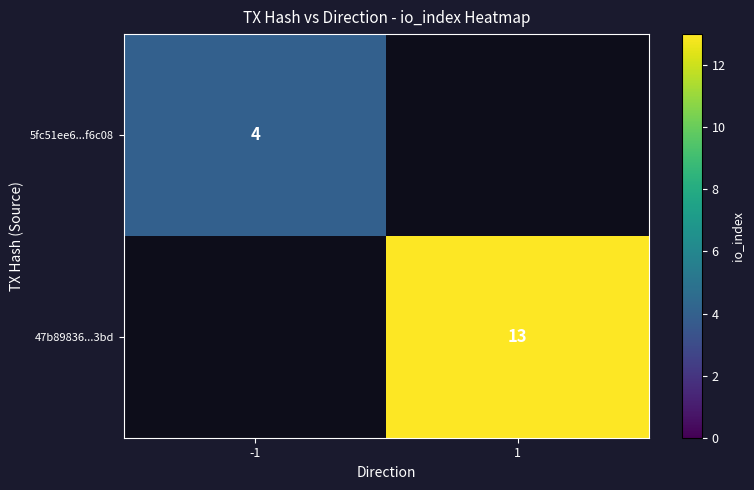

Is it true that 47b89836...3bd equals 9 at 1?

False